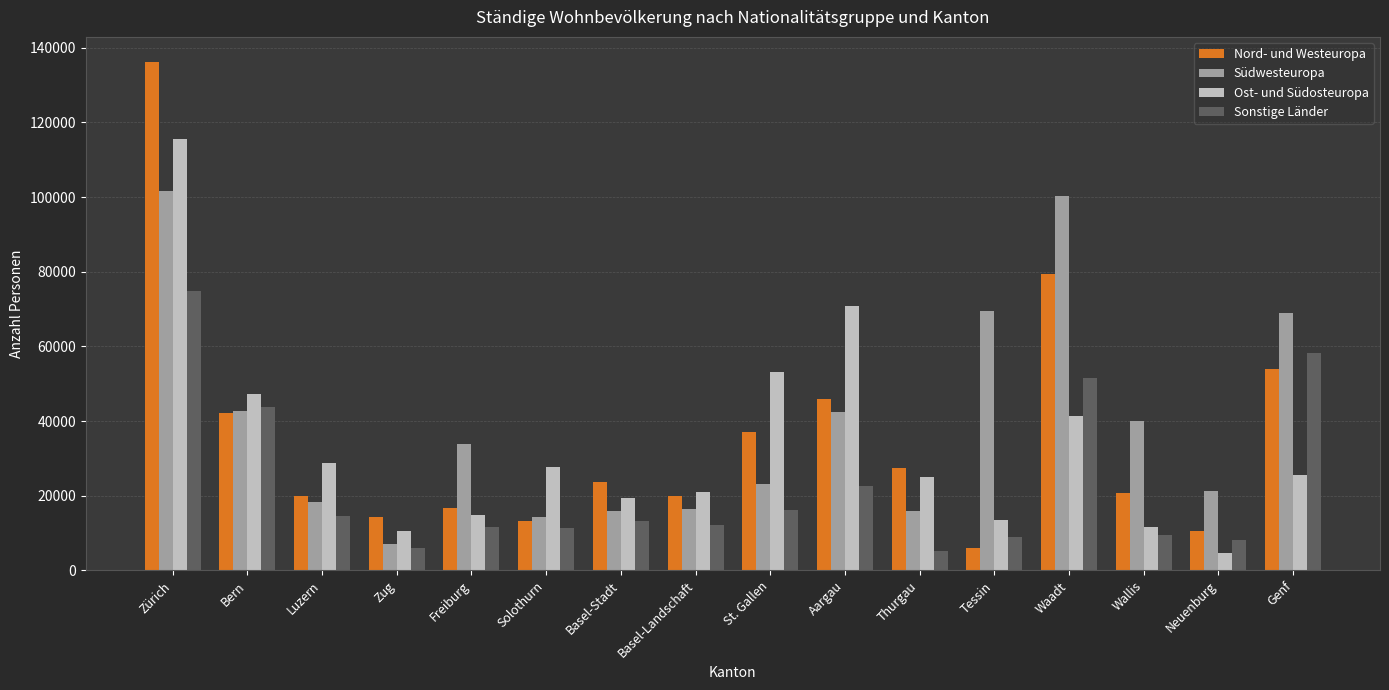

What is the spread (max minus min) of values at Bern?

5061